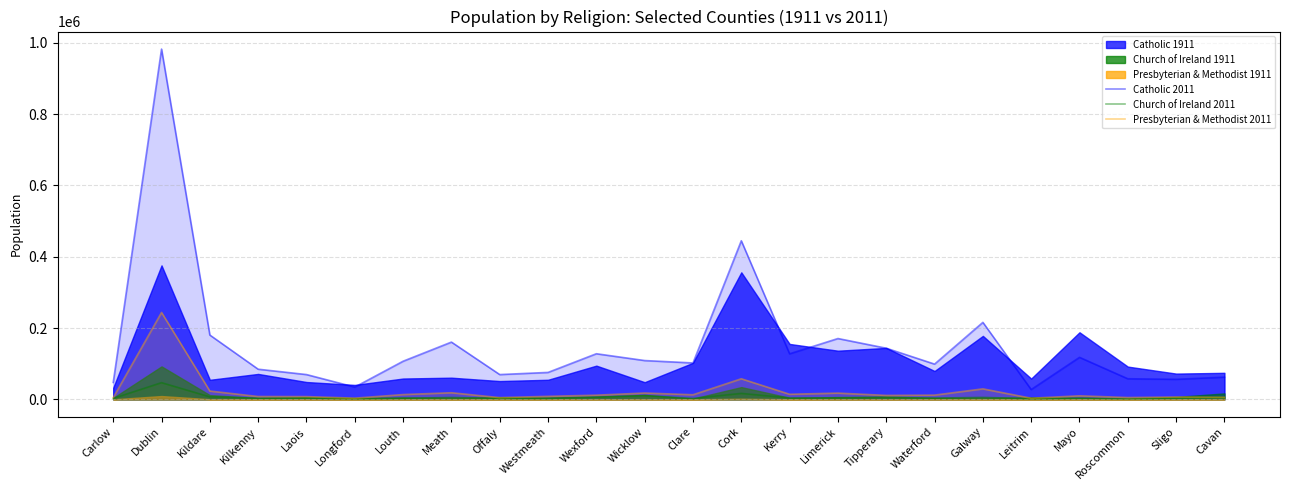

True or false: Presbyterian & Methodist 2011 and Catholic 2011 intersect in this chart.

False